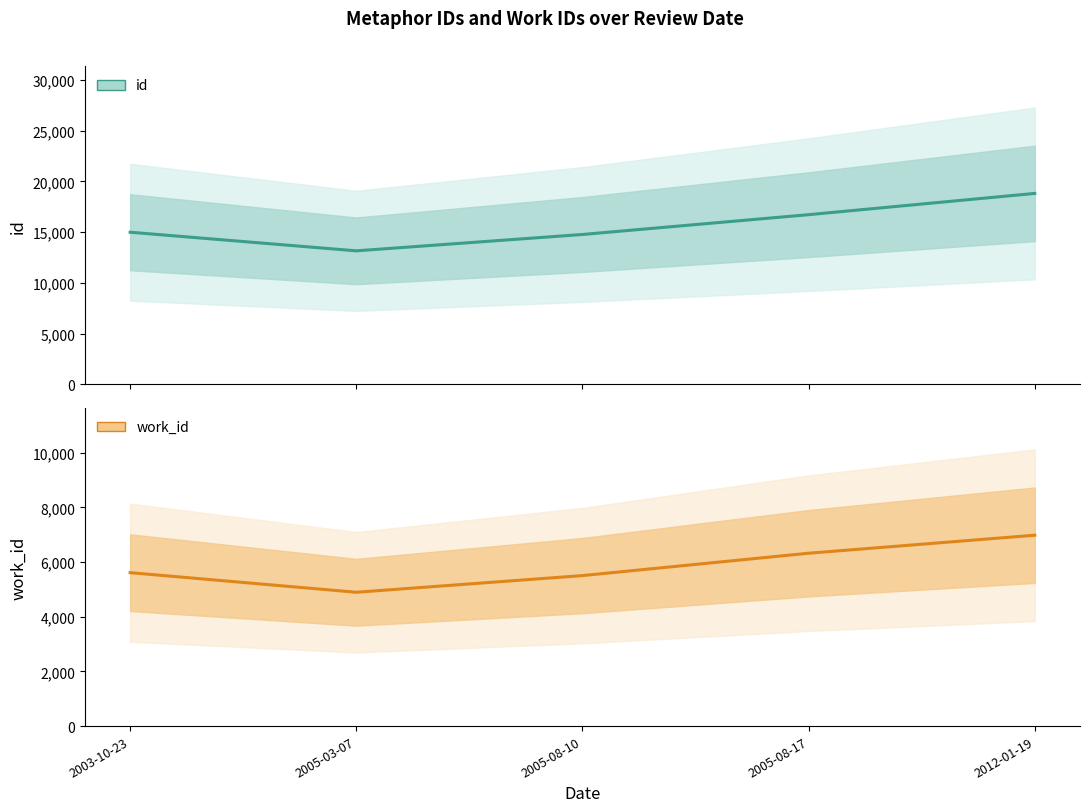

Is it true that id (Estimate) equals 19232 at 2005-08-10?

False